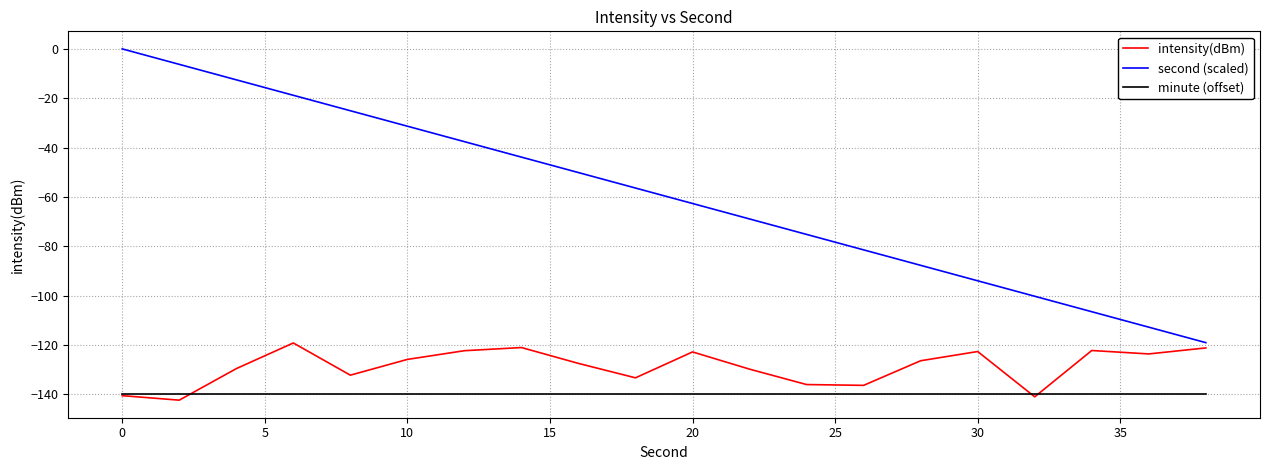

Which series has the largest total across all categories?

second (scaled)